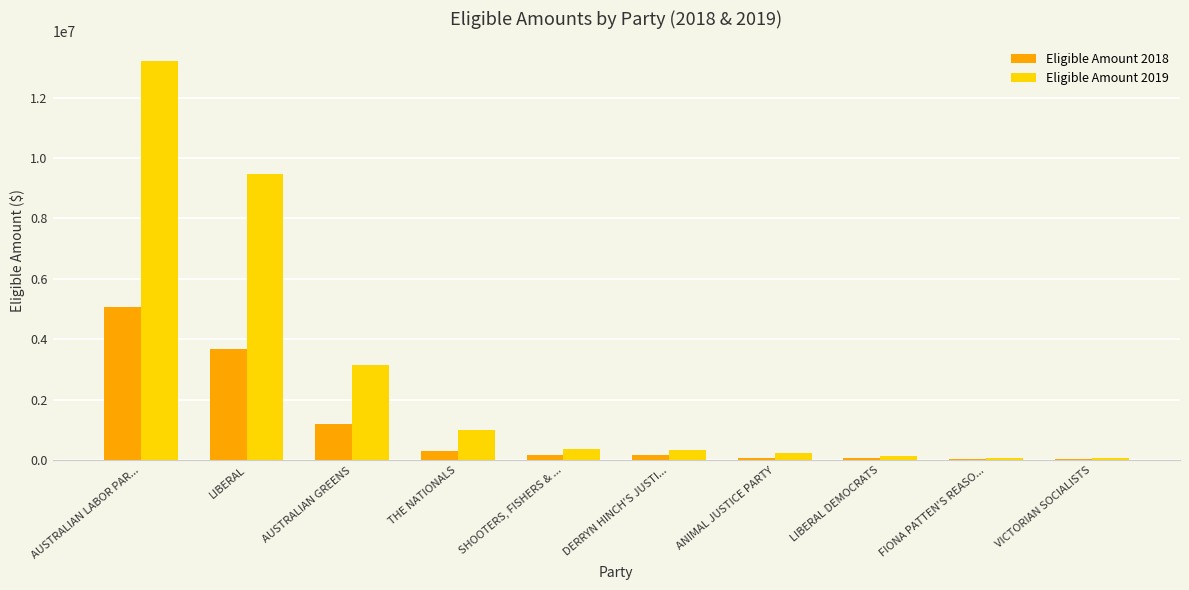

What is the difference between the Eligible Amount 2019 values at LIBERAL DEMOCRATS and VICTORIAN SOCIALISTS?

60813.0